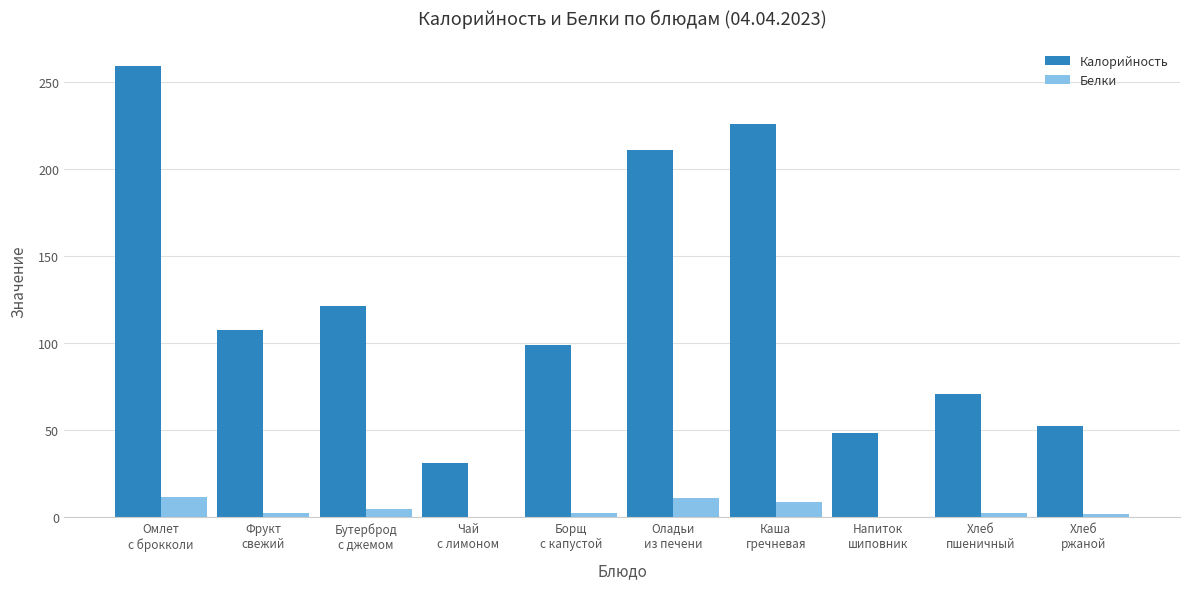

What are all the series names shown in the legend?

Калорийность, Белки